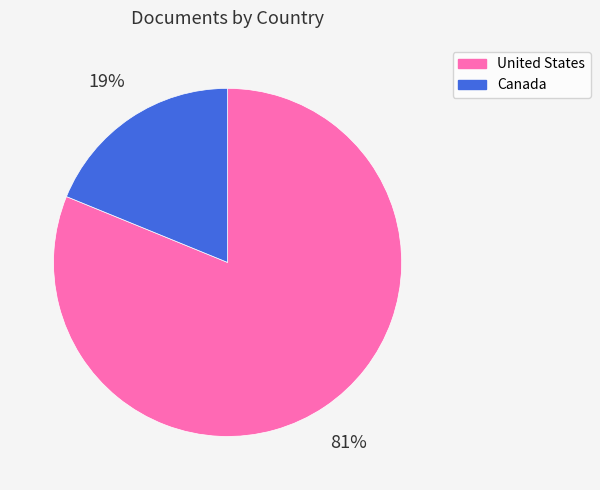

Which slice is the smallest?

Canada